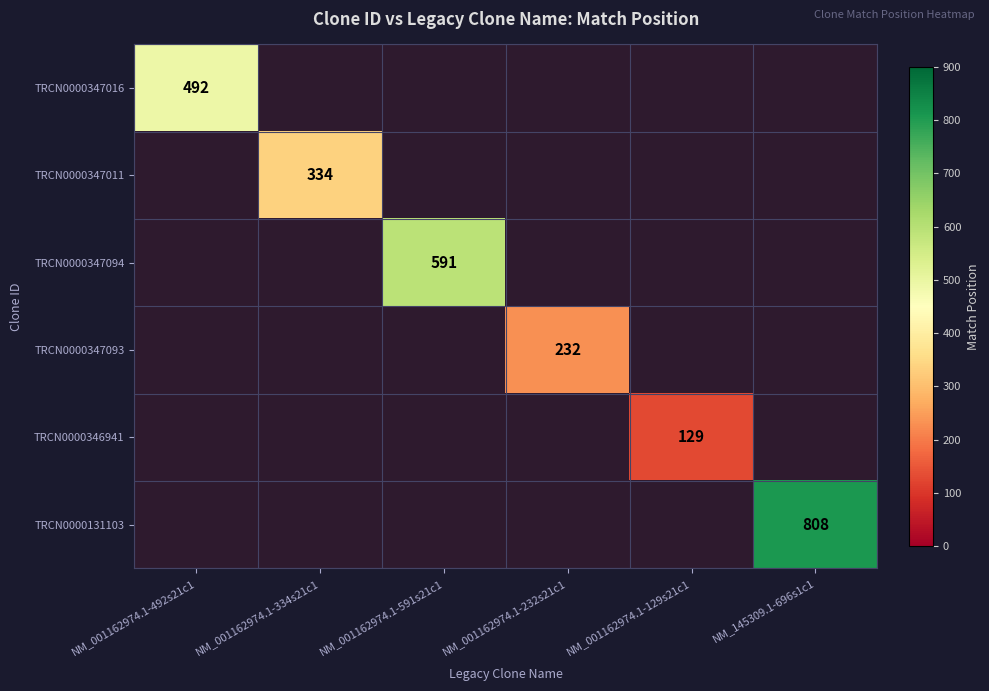

How many series are shown in this chart?

6